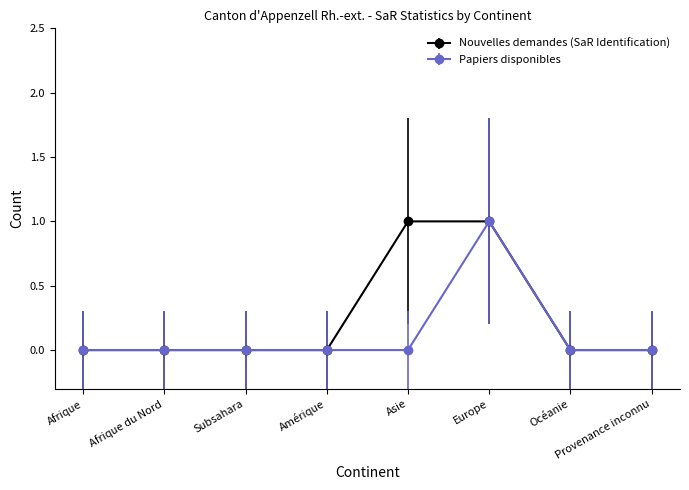

What is the label of the 2nd point from the right?

Océanie